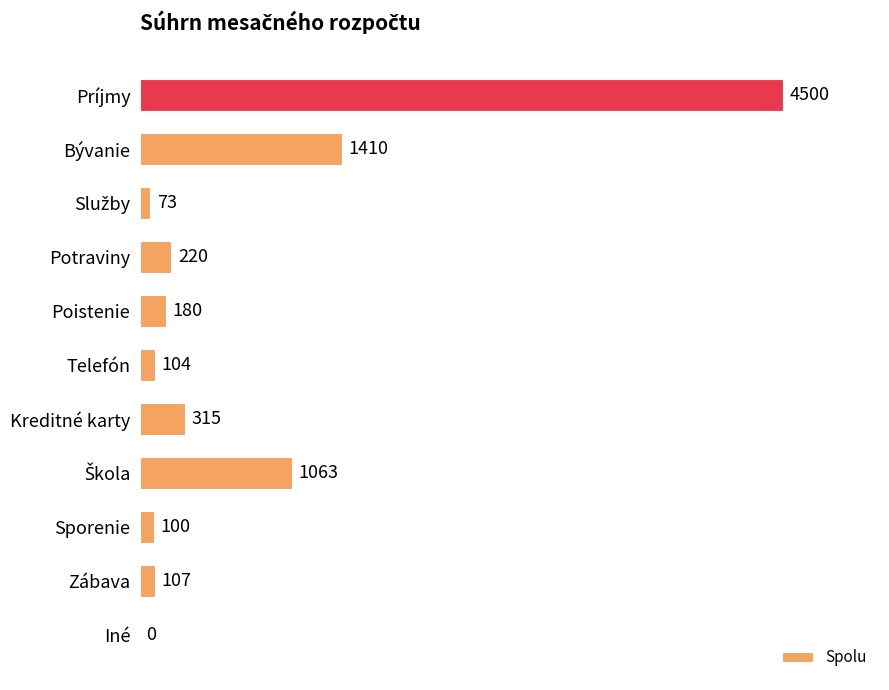

What is the sum of all values?

8072